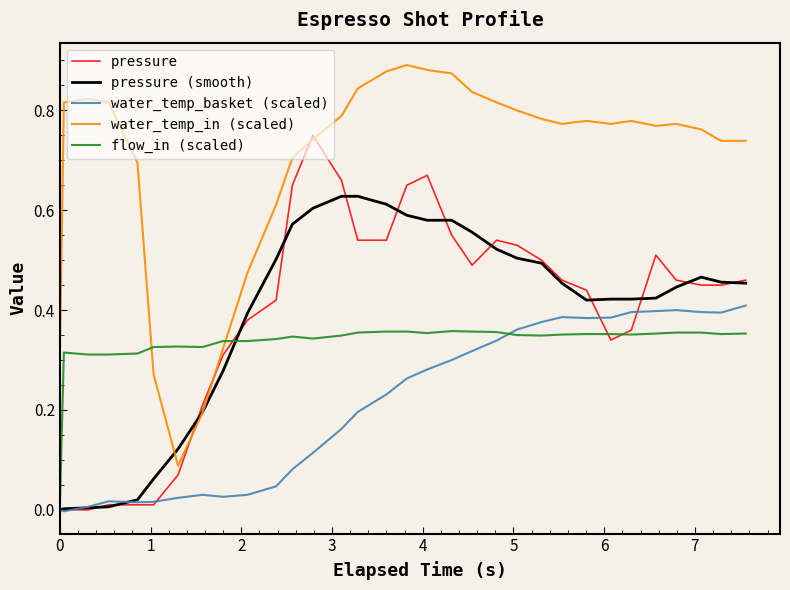

What are all the series names shown in the legend?

pressure, pressure (smooth), water_temp_basket (scaled), water_temp_in (scaled), flow_in (scaled)